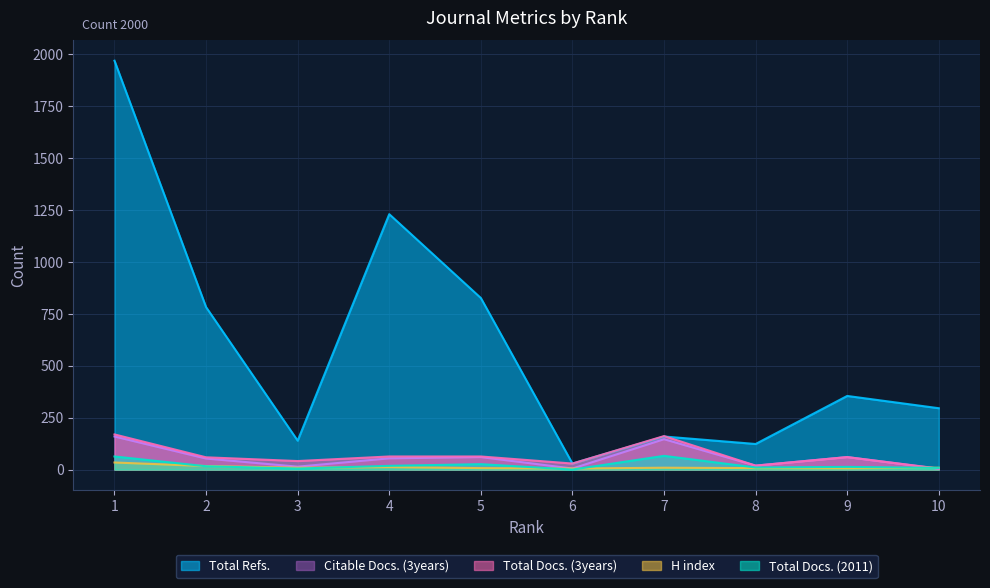

True or false: H index has more than 1 interior local peaks.

True